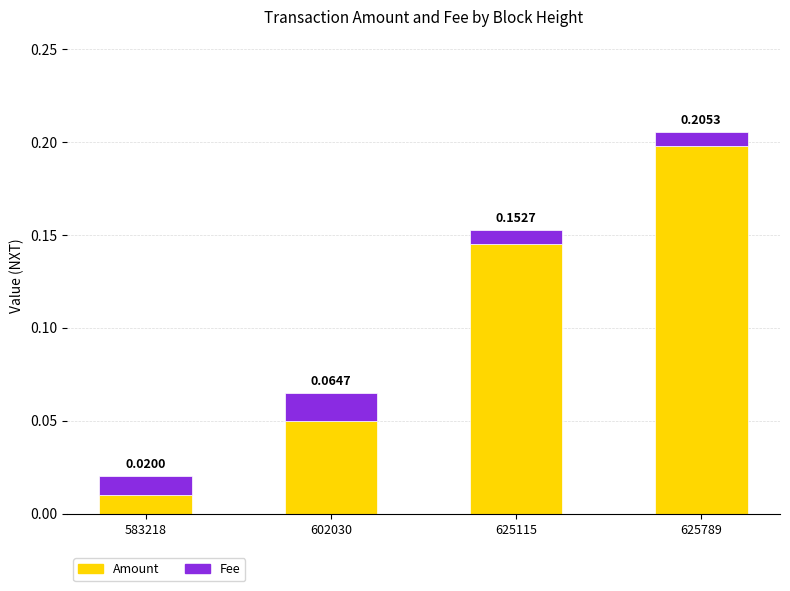

What is the sum of all Amount values?

0.4